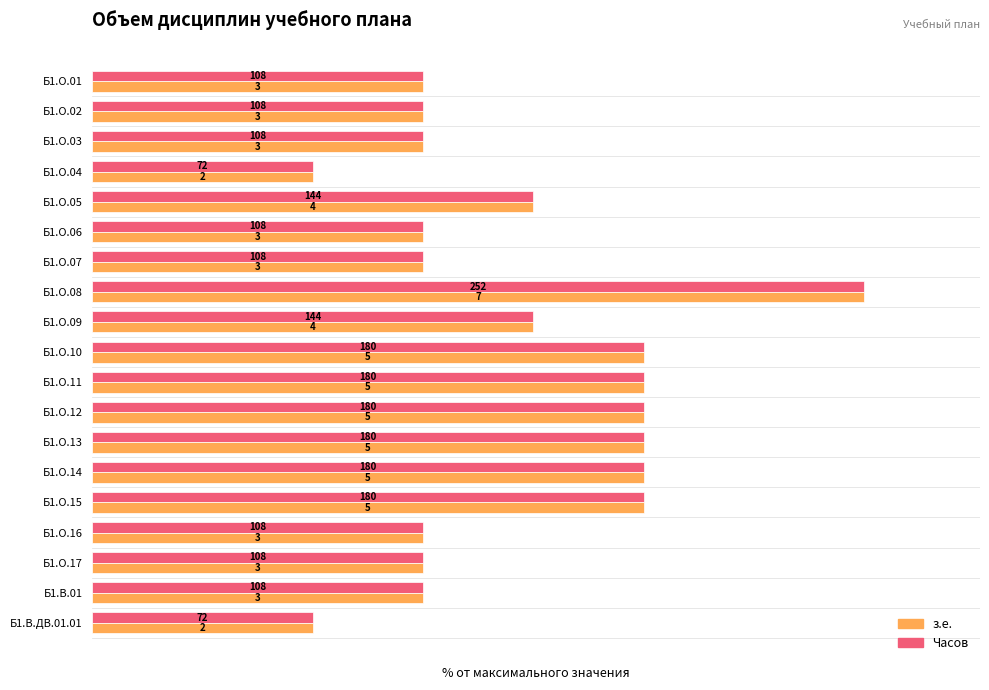

What are all the series names shown in the legend?

з.е., Часов